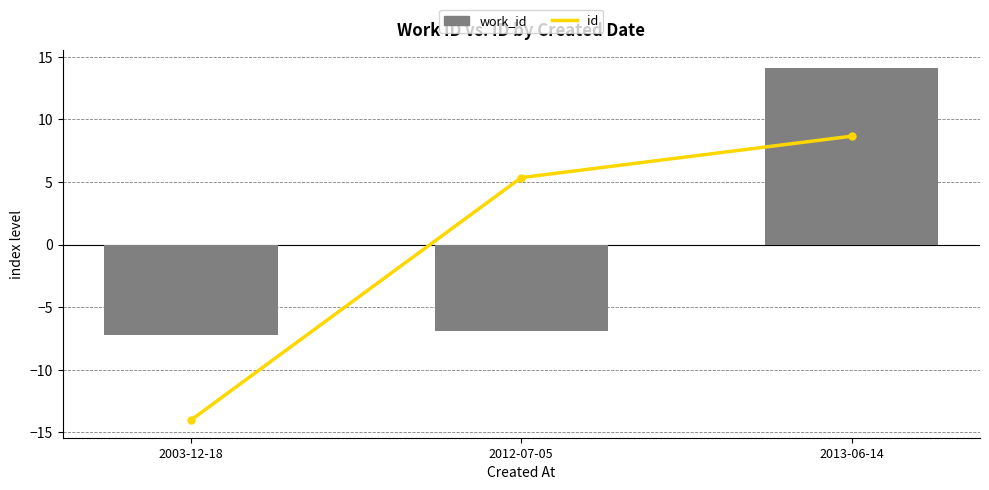

Which series changed the most between 2012-07-05 and 2013-06-14?

work_id